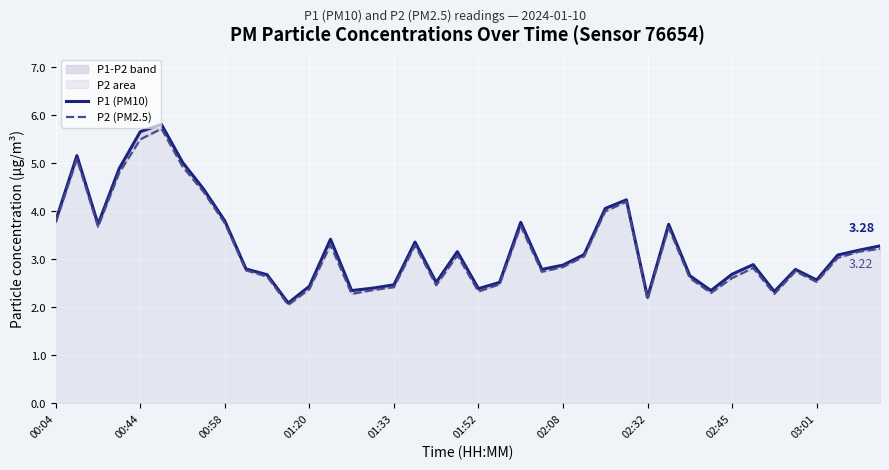

The value of P2 (PM2.5) at 25 is 3.1. True or false?

True